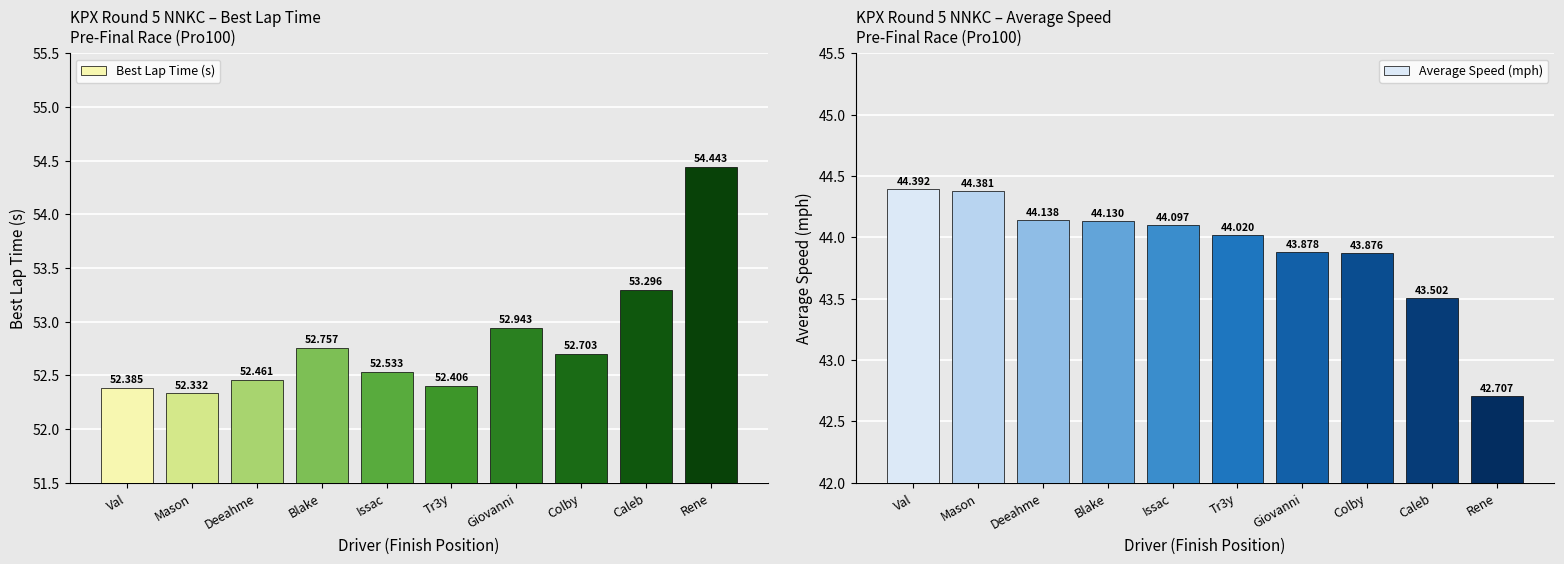

What is the spread (max minus min) of values at Val?

8.0